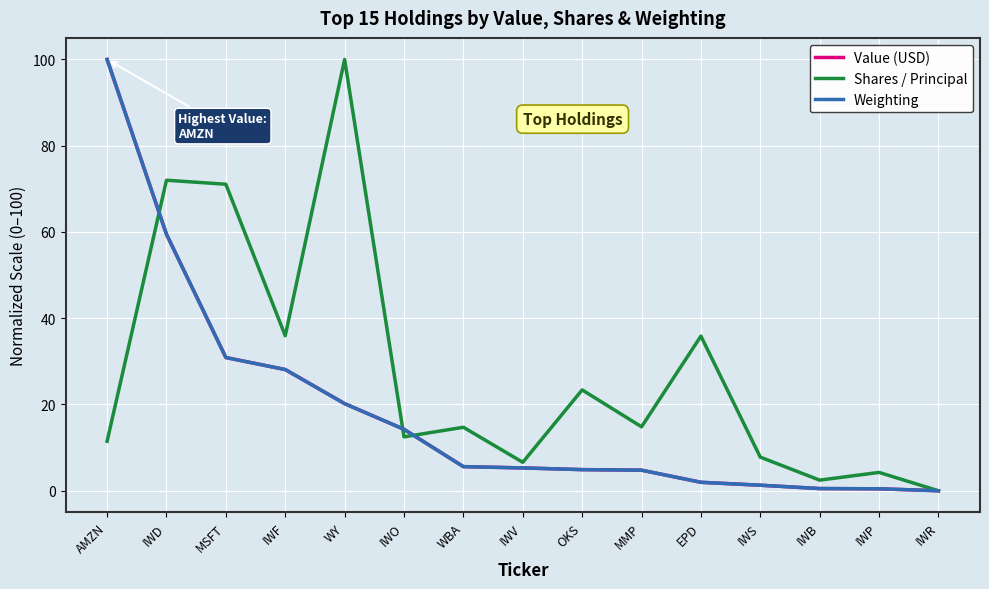

What position from the right is IWP?

2